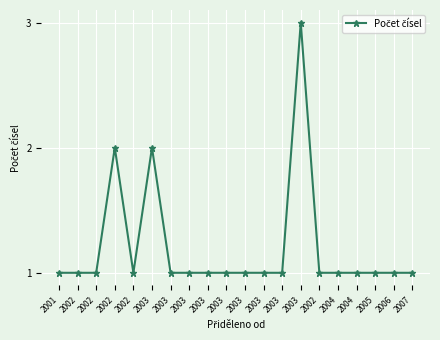

Is this an area chart (filled region under the line)?

No